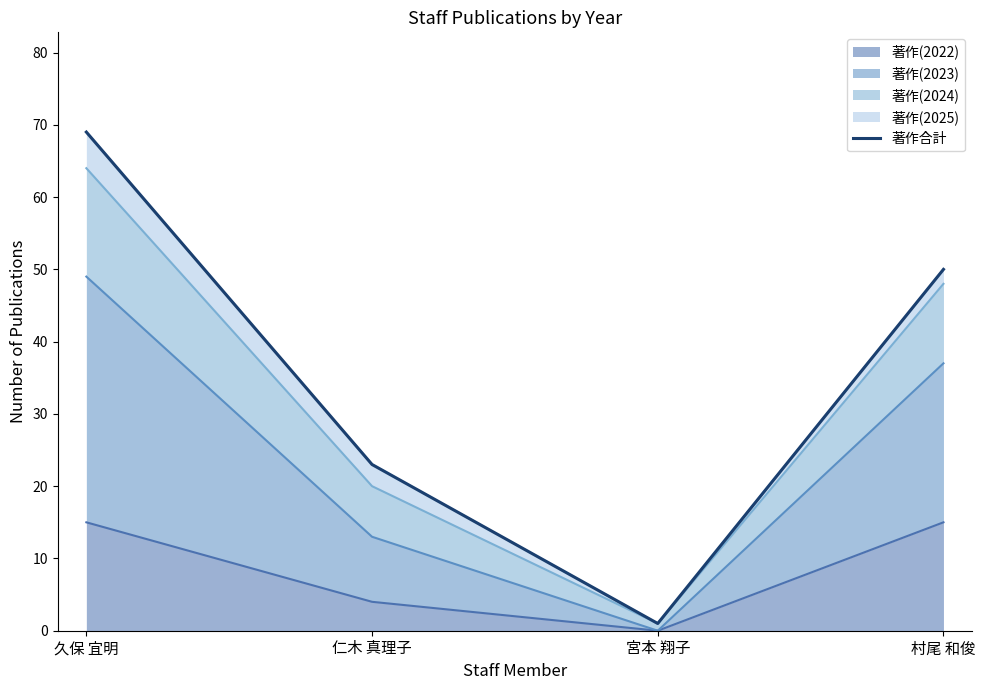

True or false: the data shows 88 at 村尾 和俊.

False